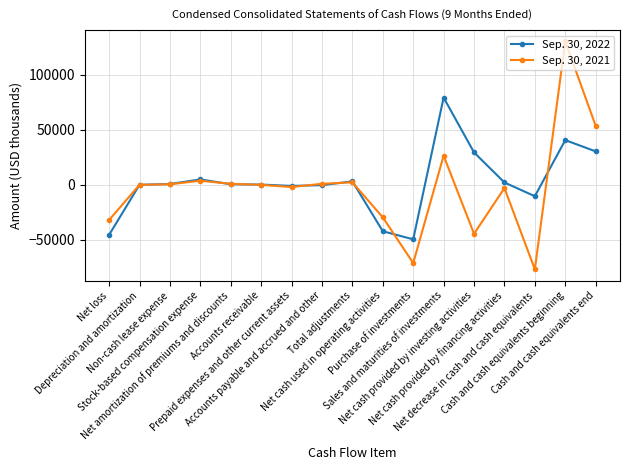

What is the sum of all Sep. 30, 2022 values?

44541